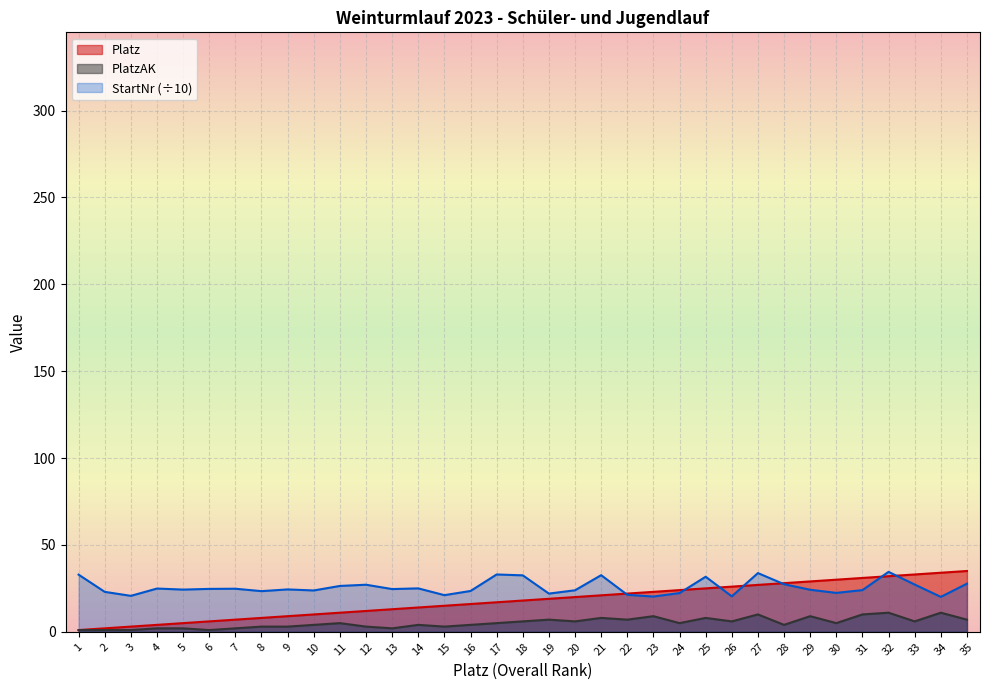

How many lines are shown in the chart?

3